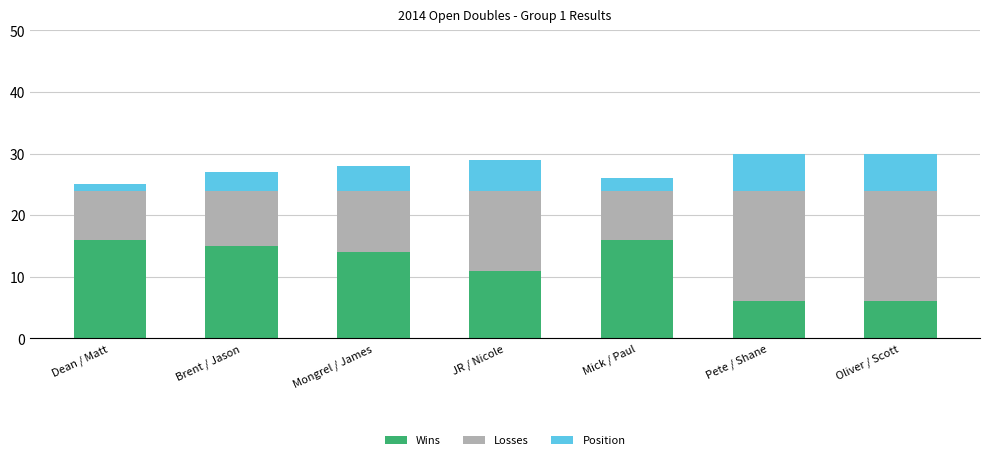

What is the total value across all series at Mongrel / James?

28